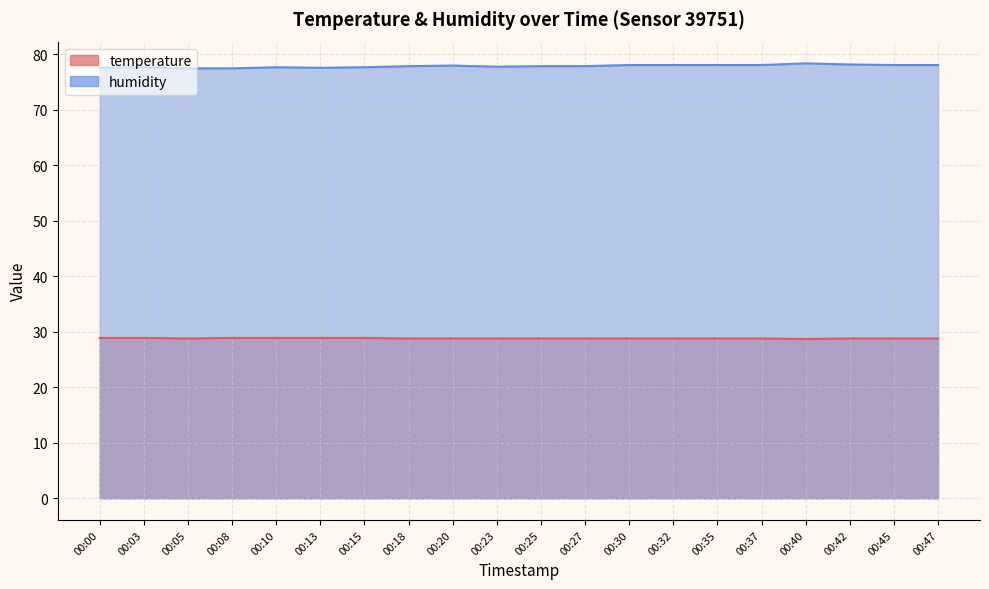

Reading left to right, extract all data points from this chart.

temperature: 00:00=28.9	00:03=28.9	00:05=28.8	00:08=28.9	00:10=28.9	00:13=28.9	00:15=28.9	00:18=28.8	00:20=28.8	00:23=28.8	00:25=28.8	00:27=28.8	00:30=28.8	00:32=28.8	00:35=28.8	00:37=28.8	00:40=28.7	00:42=28.8	00:45=28.8	00:47=28.8
humidity: 00:00=77.6	00:03=77.7	00:05=77.5	00:08=77.5	00:10=77.7	00:13=77.6	00:15=77.7	00:18=77.9	00:20=78.0	00:23=77.8	00:25=77.9	00:27=77.9	00:30=78.1	00:32=78.1	00:35=78.1	00:37=78.1	00:40=78.4	00:42=78.2	00:45=78.1	00:47=78.1